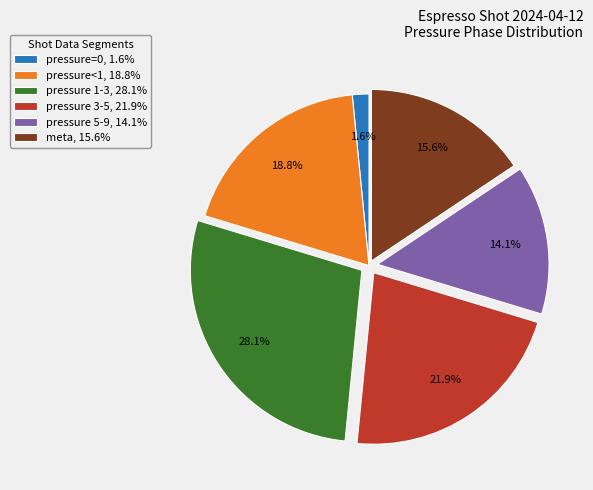

Rank the categories by value from highest to lowest.

pressure 1-3, 28.1%, pressure 3-5, 21.9%, pressure<1, 18.8%, meta, 15.6%, pressure 5-9, 14.1%, pressure=0, 1.6%